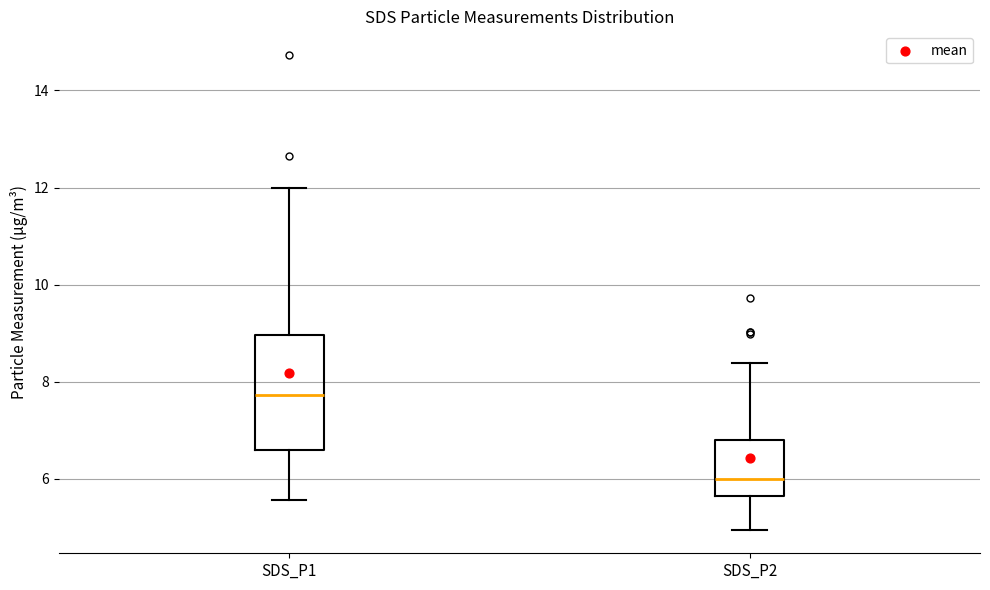

Which box has the highest median line?

SDS_P1